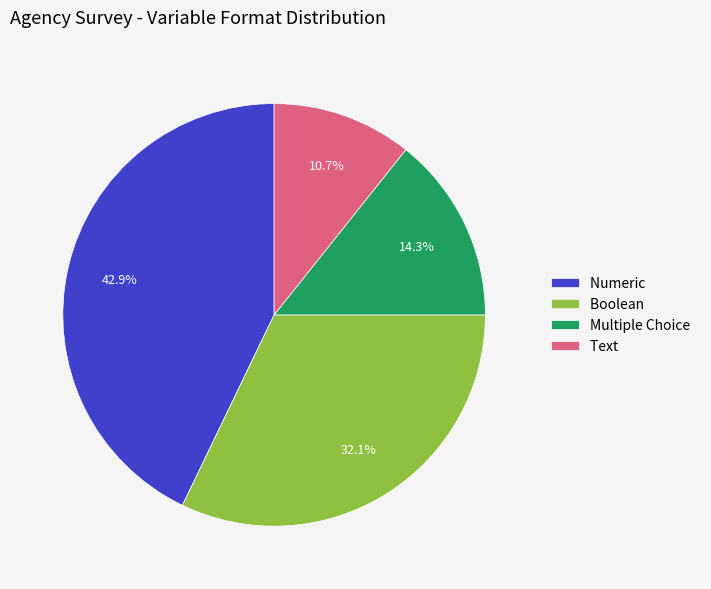

Is Numeric the majority of the pie?

No